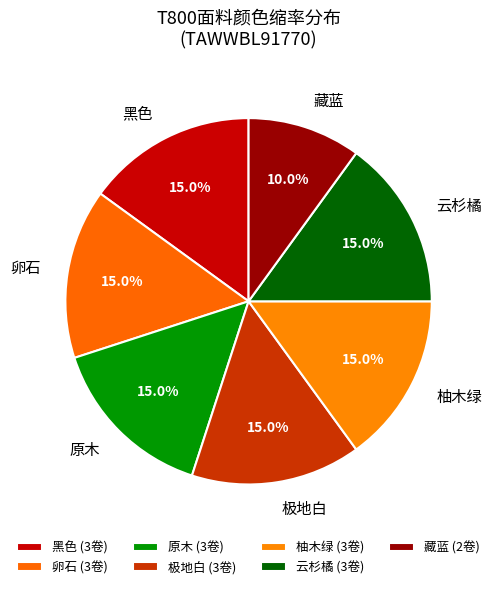

To the nearest percent, what percentage of the pie is 藏蓝?

10%